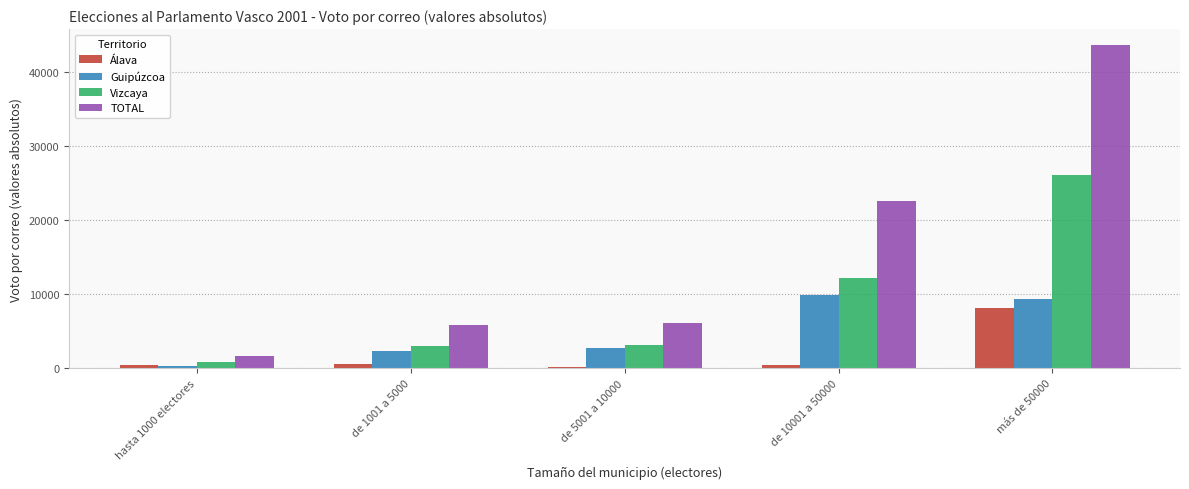

At which category is the sum across all series the highest?

más de 50000